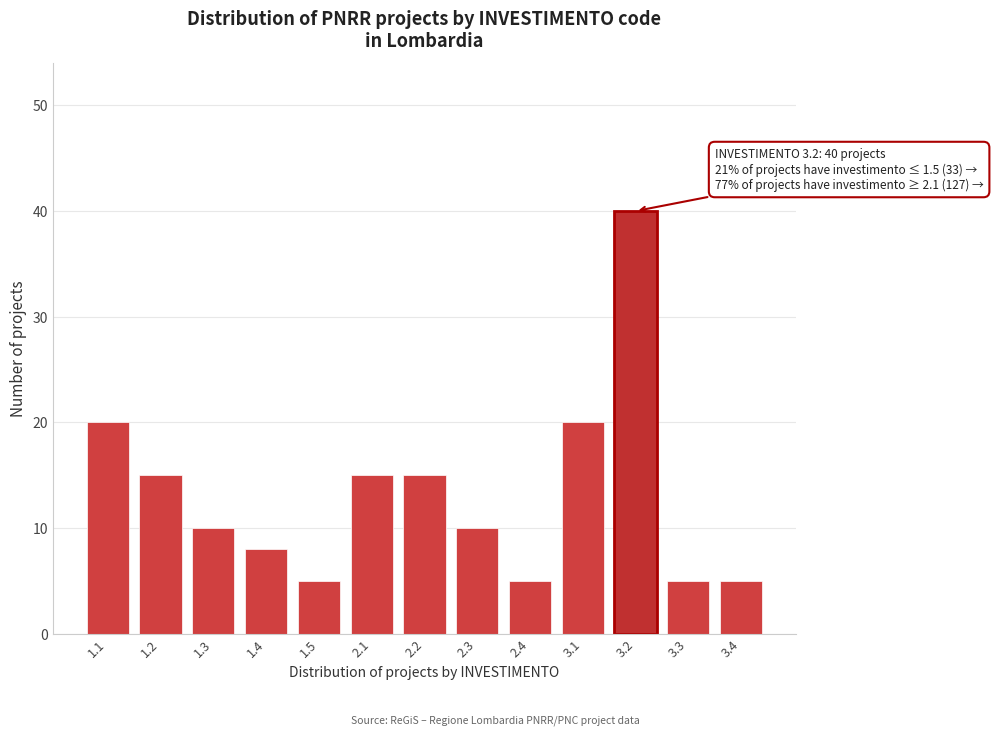

Reading left to right, transcribe all the data shown in this chart.

20	15	10	8	5	15	15	10	5	20	40	5	5